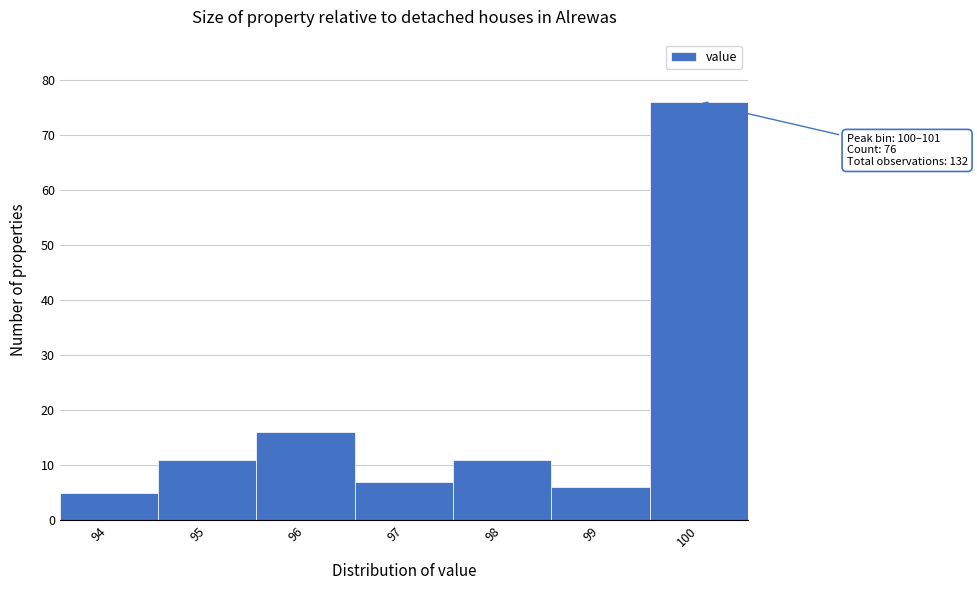

Reading left to right, transcribe all the data shown in this chart.

5	11	16	7	11	6	76